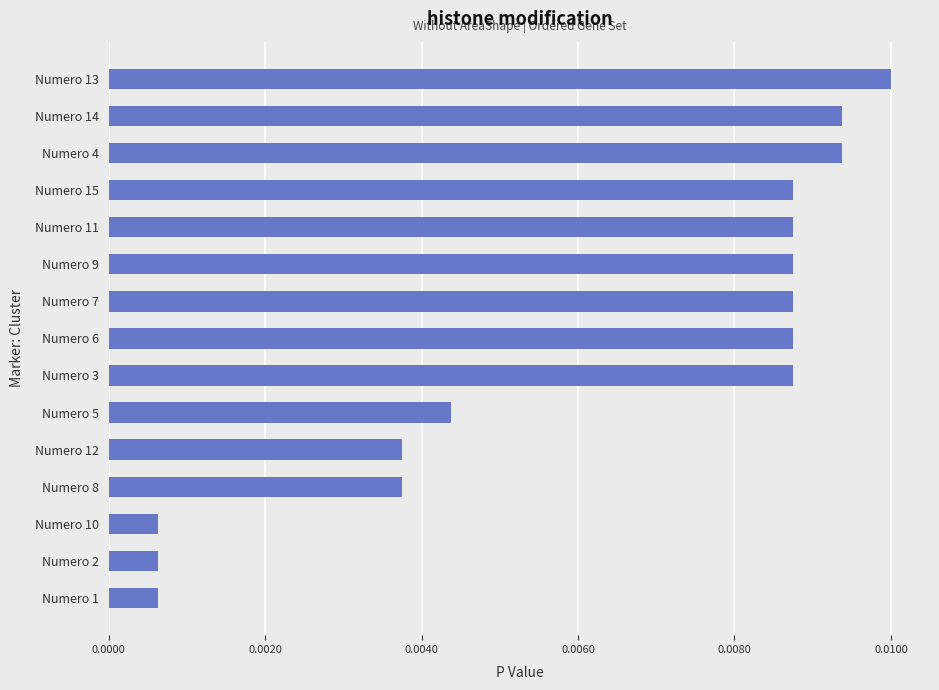

Are the bars grouped side by side (vs. stacked)?

No